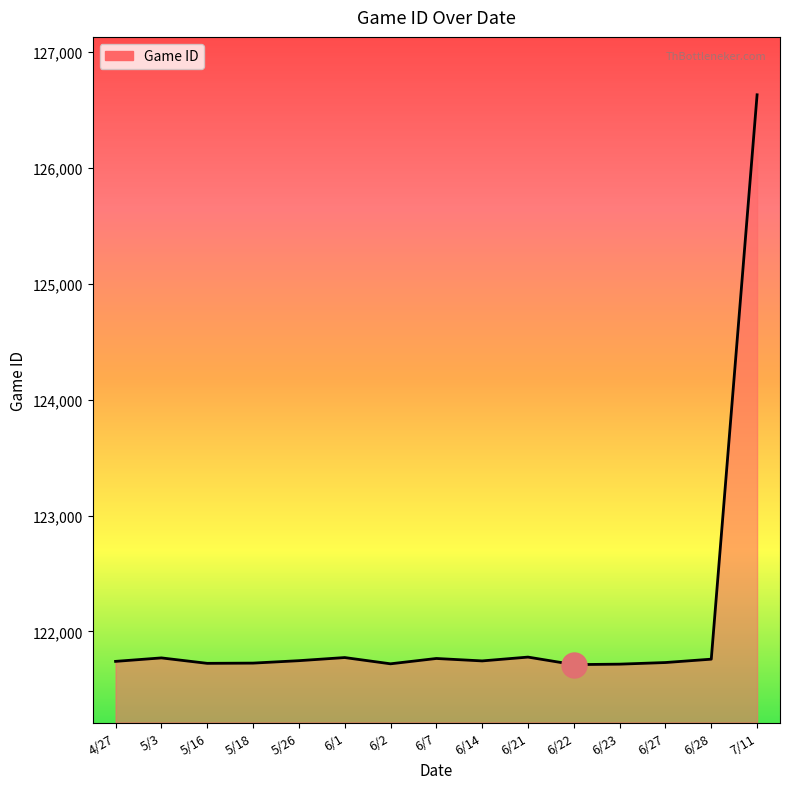

What is the minimum value shown in the chart?

121713